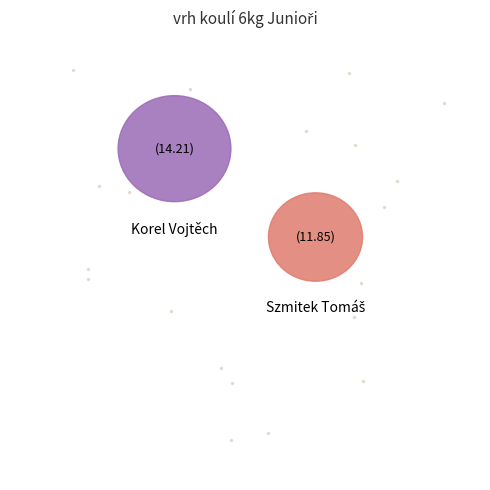

Is it true that Korel Vojtěch is 55% of the pie?

True